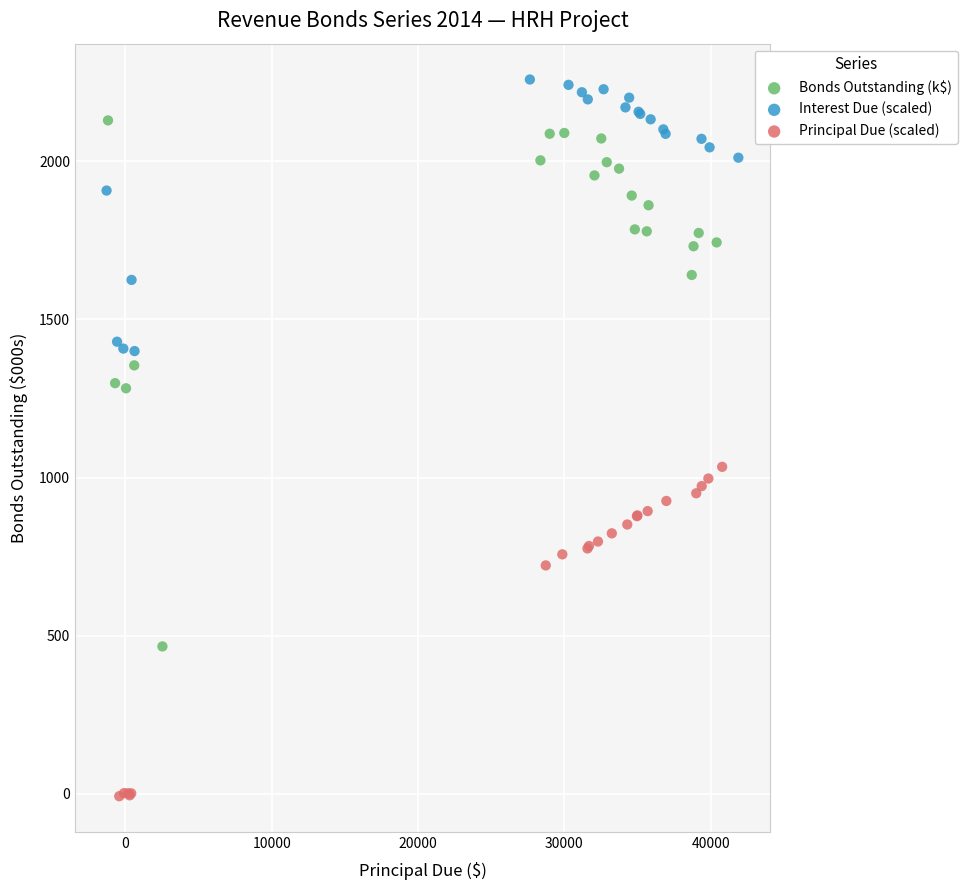

Which series contains the lowest Y value?

Principal Due (scaled)